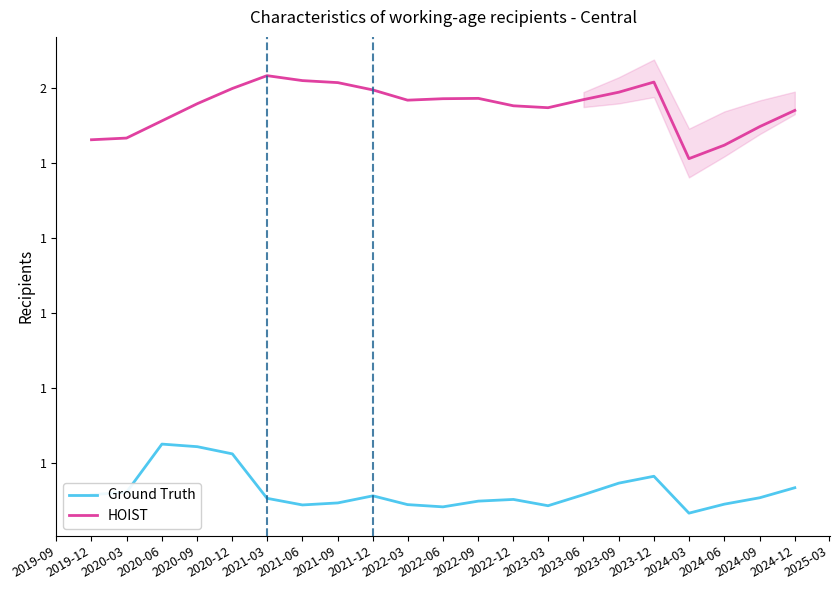

At how many categories does at least one series exceed 11978?

21